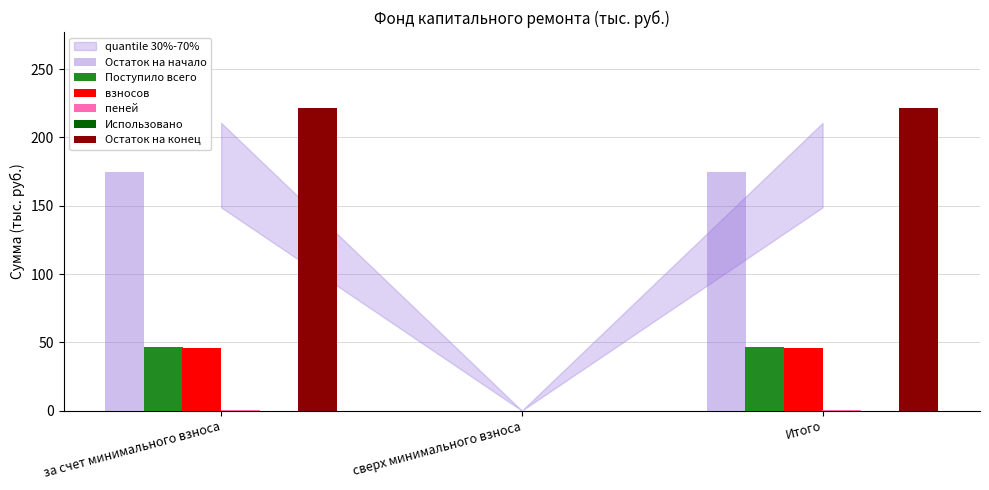

What is the spread (max minus min) of values at за счет минимального взноса?

221.2